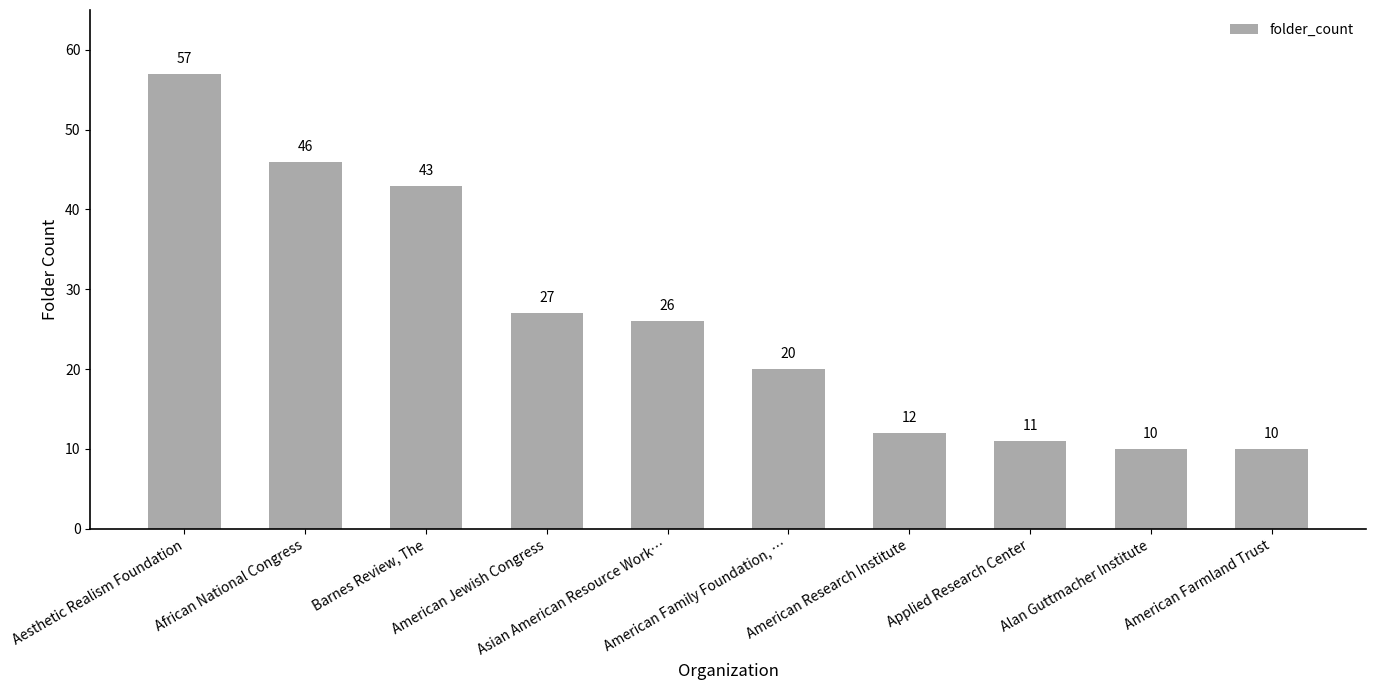

What is the value of the 6th bar from the left?

20